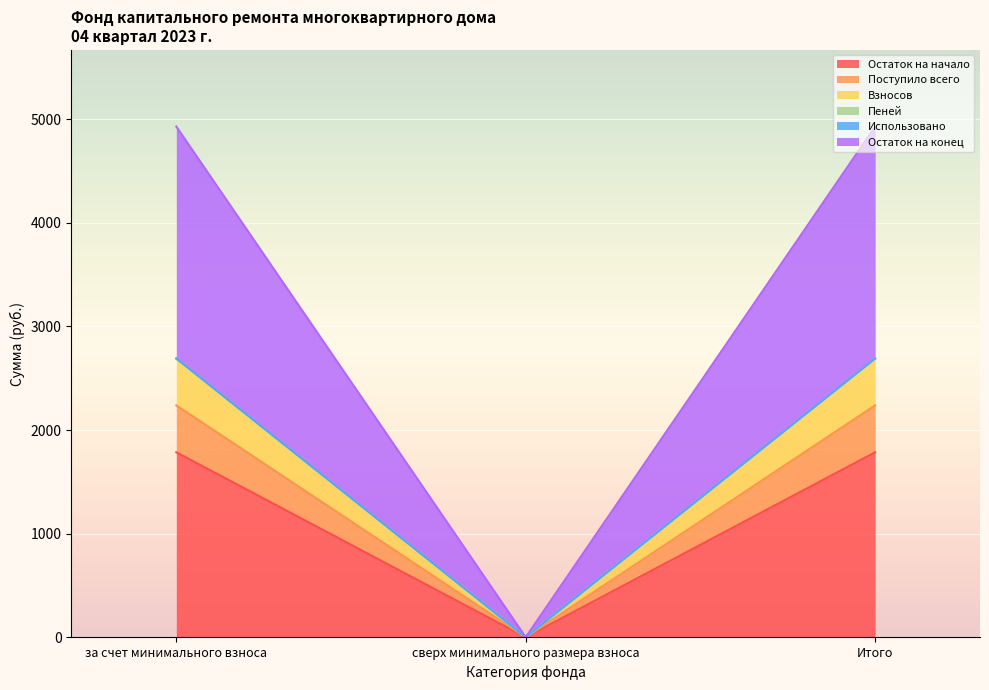

Which category has the lowest value in the Остаток на начало series?

сверх минимального размера взноса